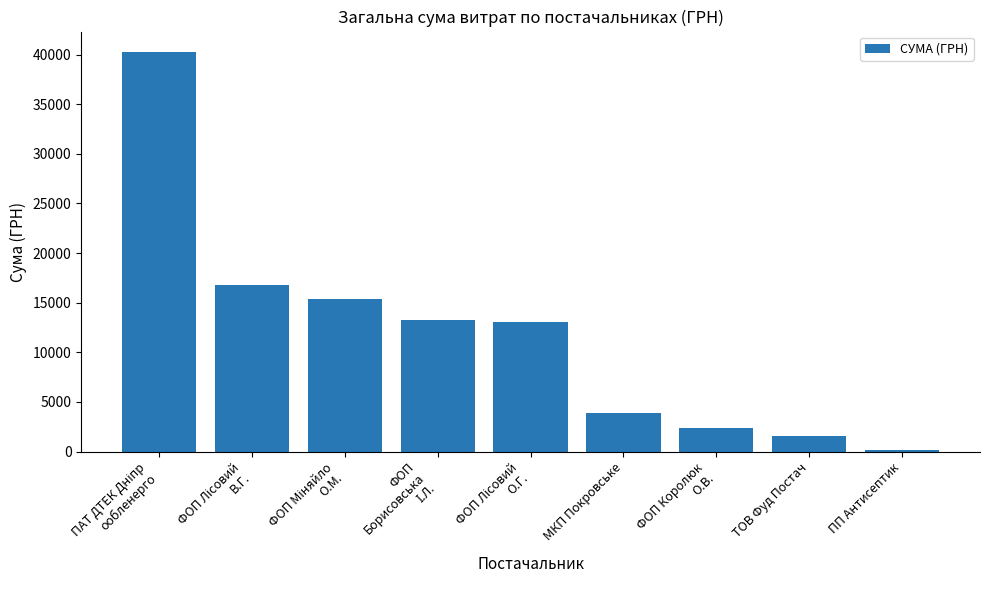

Count the number of data series in this chart.

1